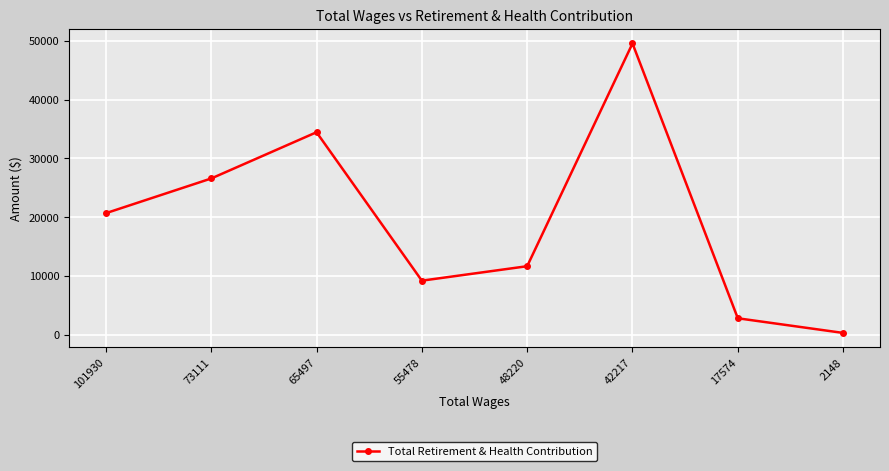

What is the difference between the maximum and second lowest values?

46723